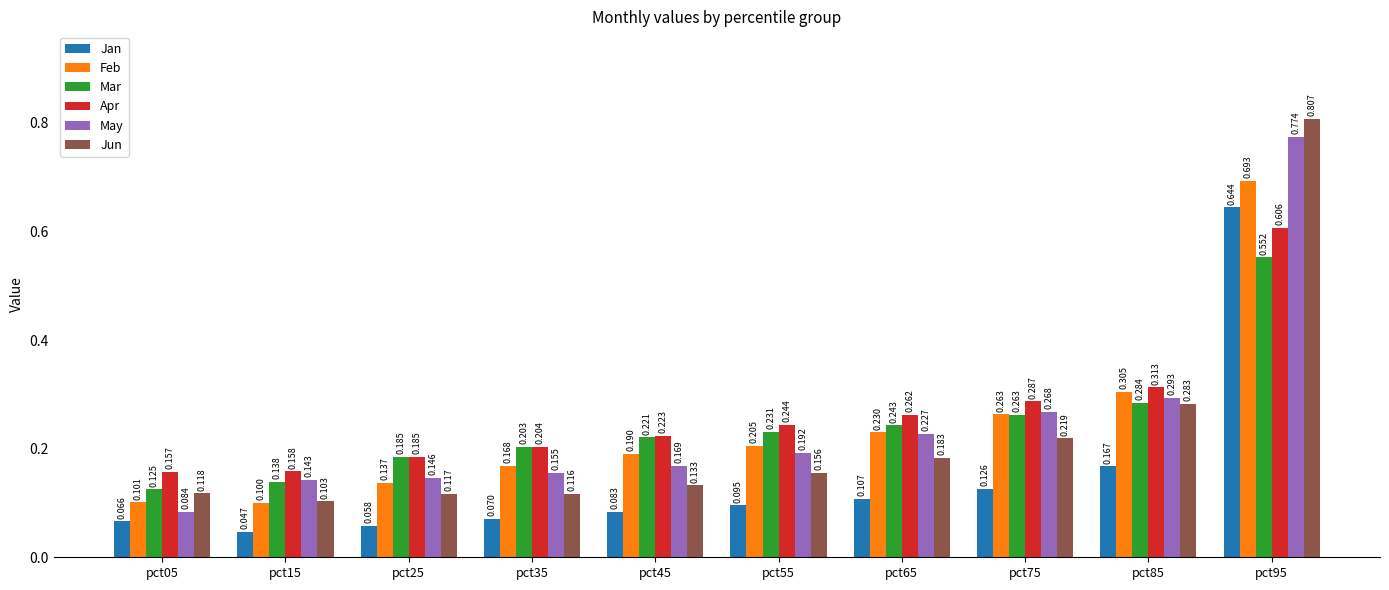

At which category is the sum across all series the highest?

pct95